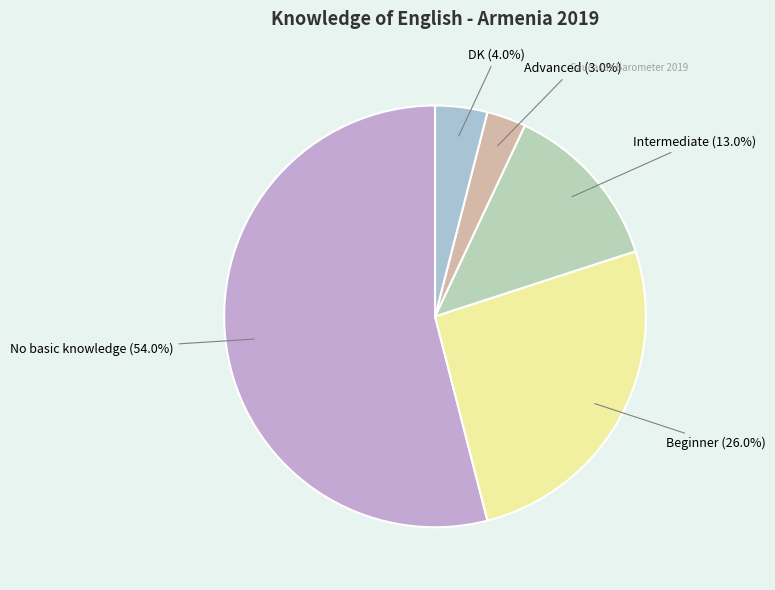

How many slices are in this pie chart?

5